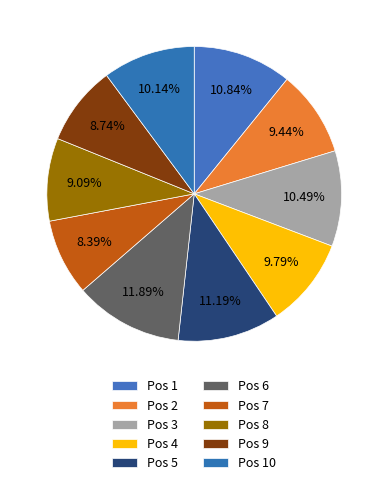

How many slices are in this pie chart?

10